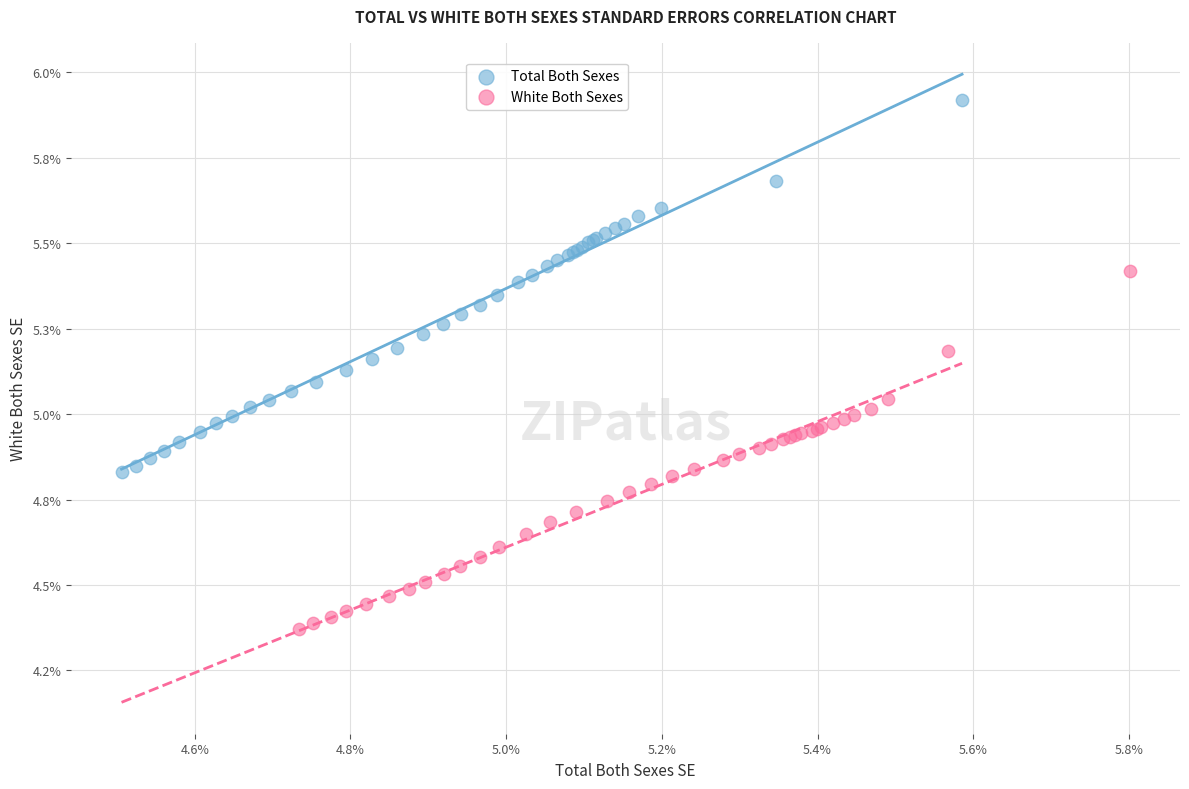

What are all the series names shown in the legend?

Total Both Sexes, White Both Sexes